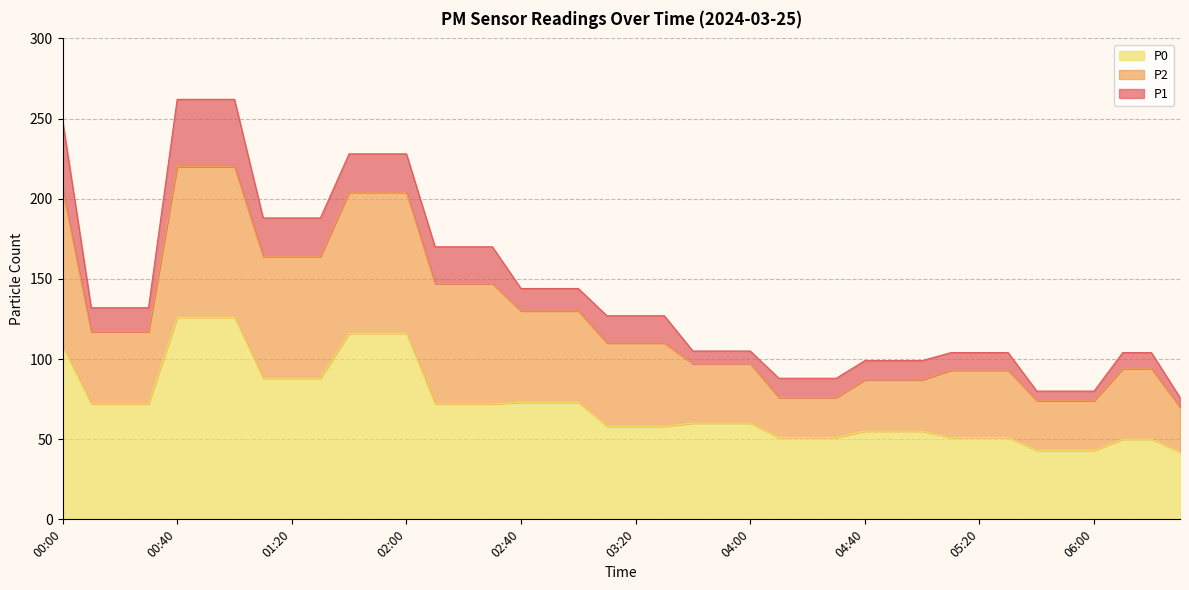

Read the P1 value at 03:50.

105